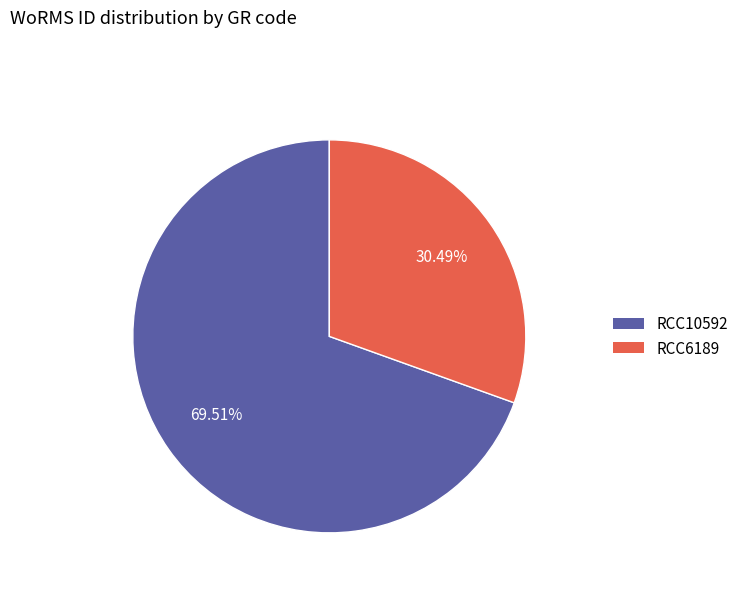

What is the total percentage of RCC6189 and RCC10592?

100.0%